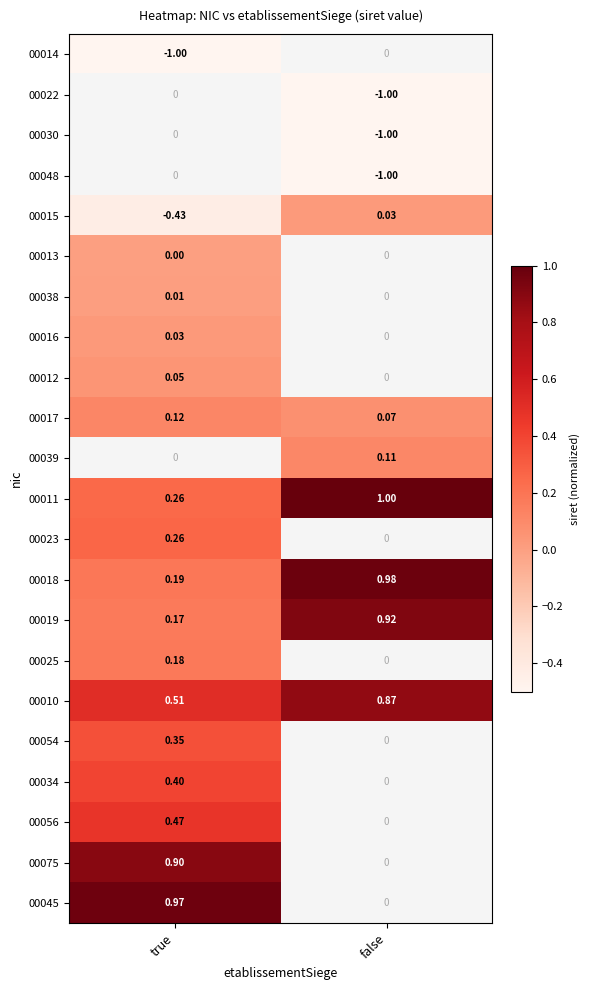

True or false: 00039 has a value of 0.1 at false.

True